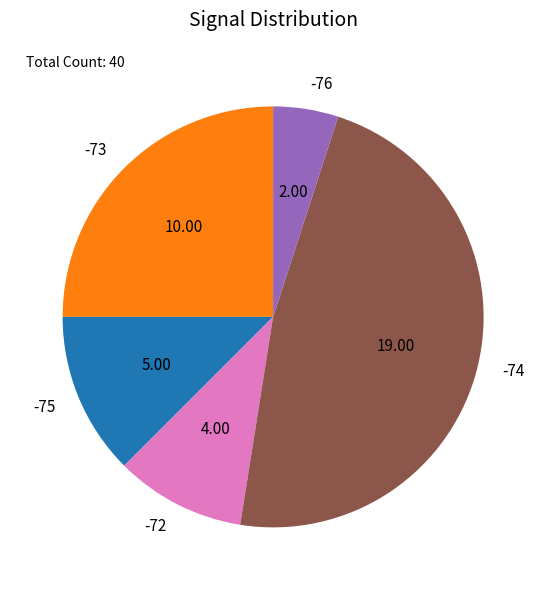

Which has a higher value, -72 or -76?

-72